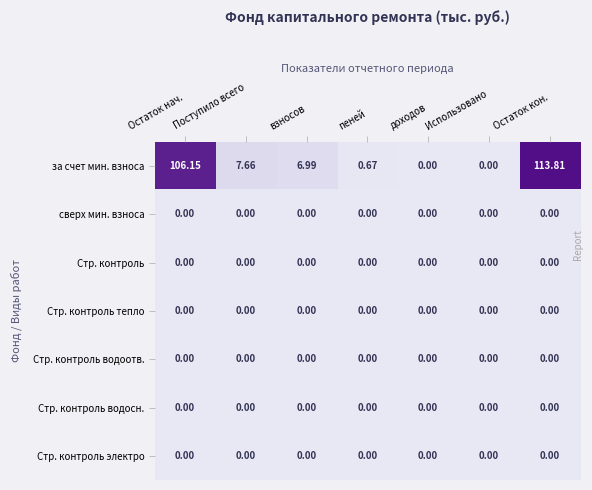

Which series has the largest total across all categories?

за счет мин. взноса